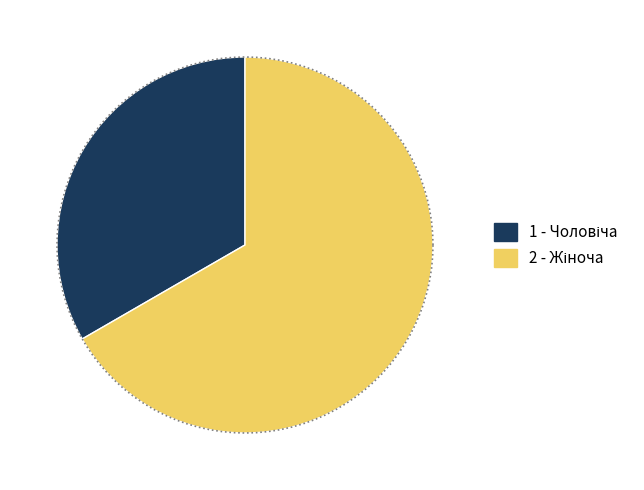

Is there a majority slice in this chart?

Yes